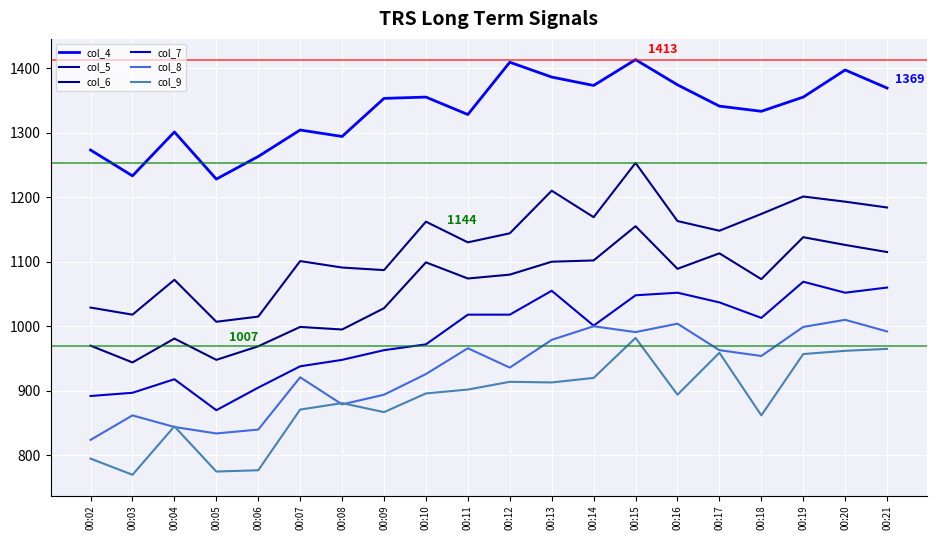

True or false: col_6 and col_5 cross at least once.

False